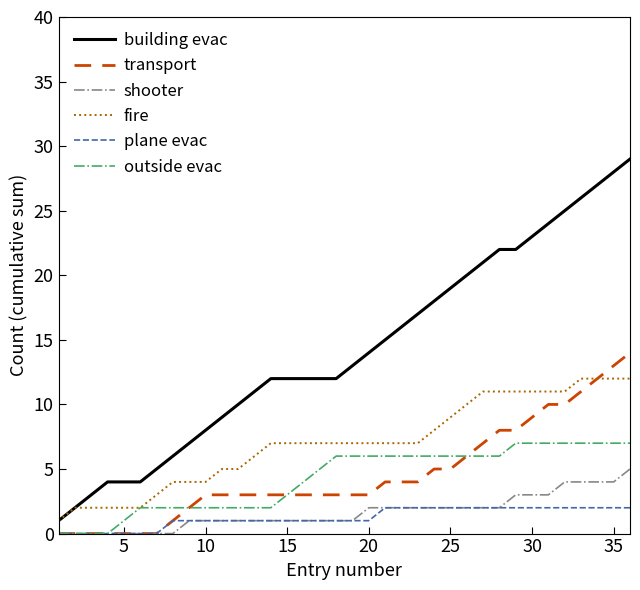

List the series in order of their peak value, highest first.

building evac, transport, fire, outside evac, shooter, plane evac